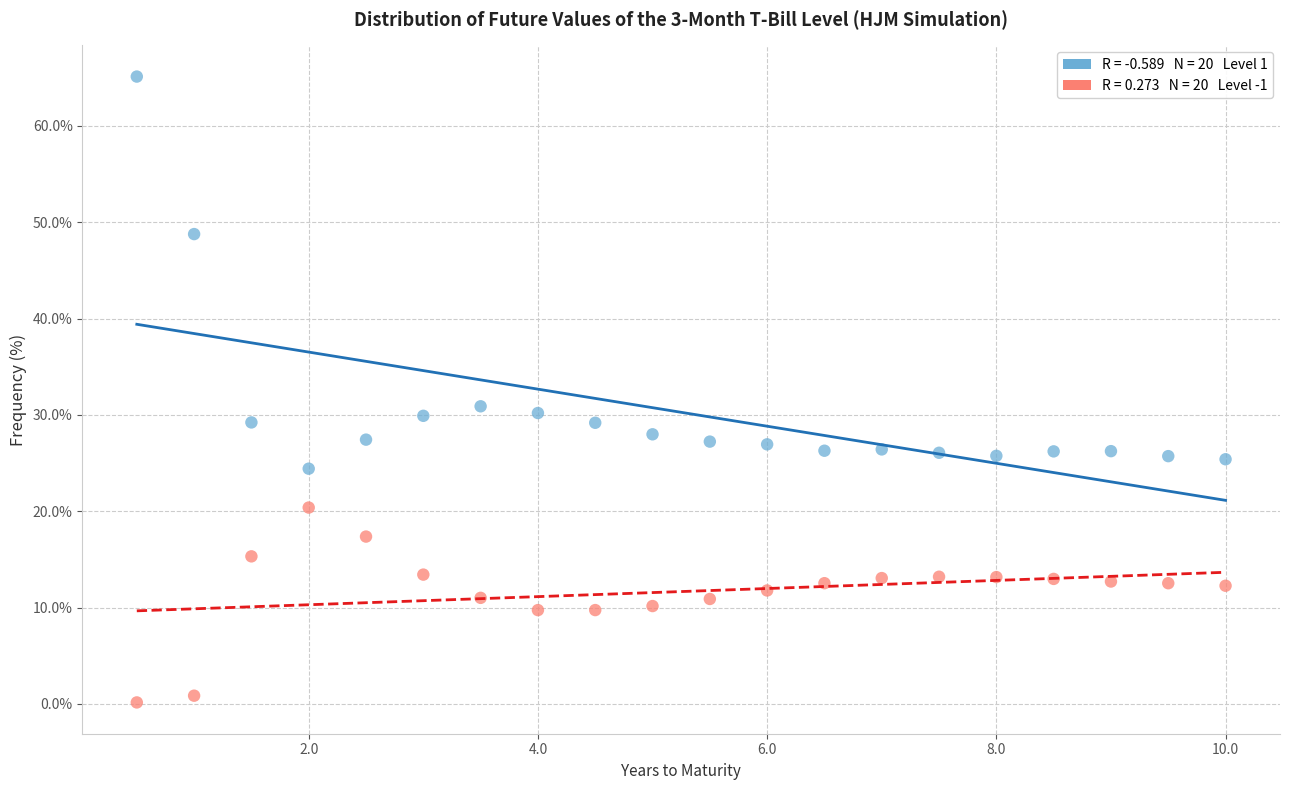

Across all data points, what is the range of X values (max minus min)?

9.5